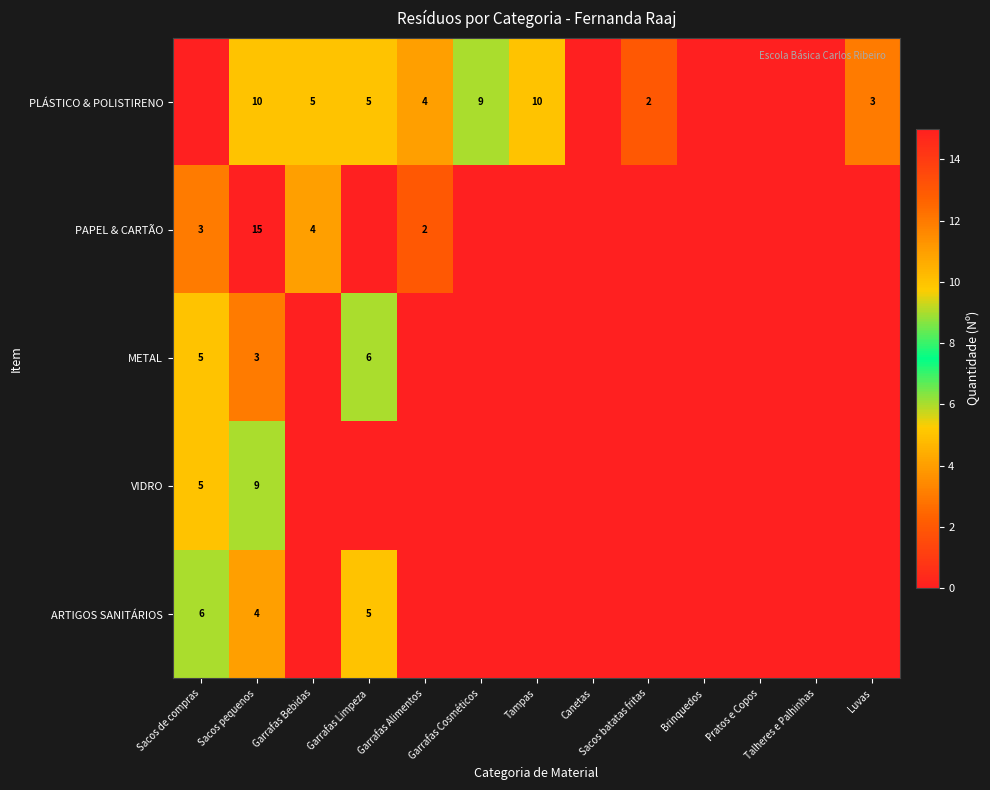

Rank the categories by ARTIGOS SANITÁRIOS value from lowest to highest.

Garrafas Bebidas, Garrafas Alimentos, Garrafas Cosméticos, Tampas, Canetas, Sacos batatas fritas, Brinquedos, Pratos e Copos, Talheres e Palhinhas, Luvas, Sacos pequenos, Garrafas Limpeza, Sacos de compras